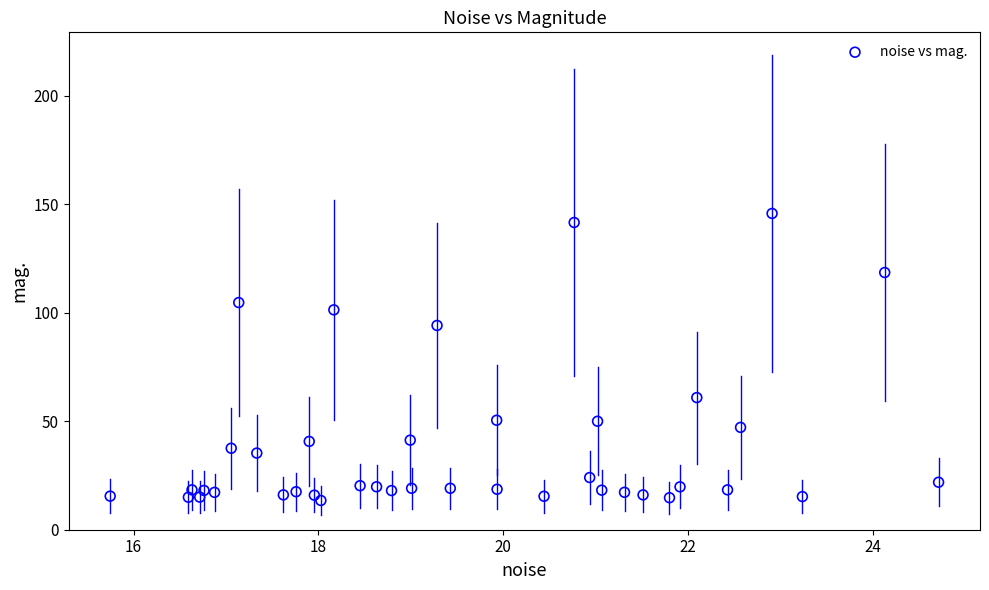

What is the range of Y values (max minus min)?

132.2